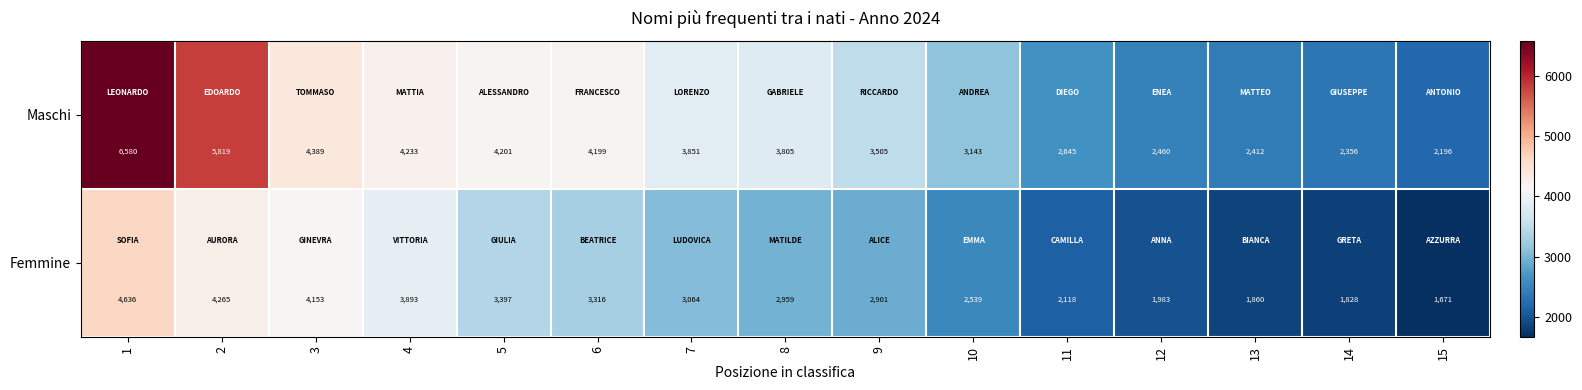

Reading left to right, extract all data points from this chart.

Maschi: 6580	5819	4389	4233	4201	4199	3851	3805	3505	3143	2645	2460	2412	2356	2196
Femmine: 4636	4265	4153	3893	3397	3316	3064	2959	2901	2539	2118	1983	1860	1828	1671